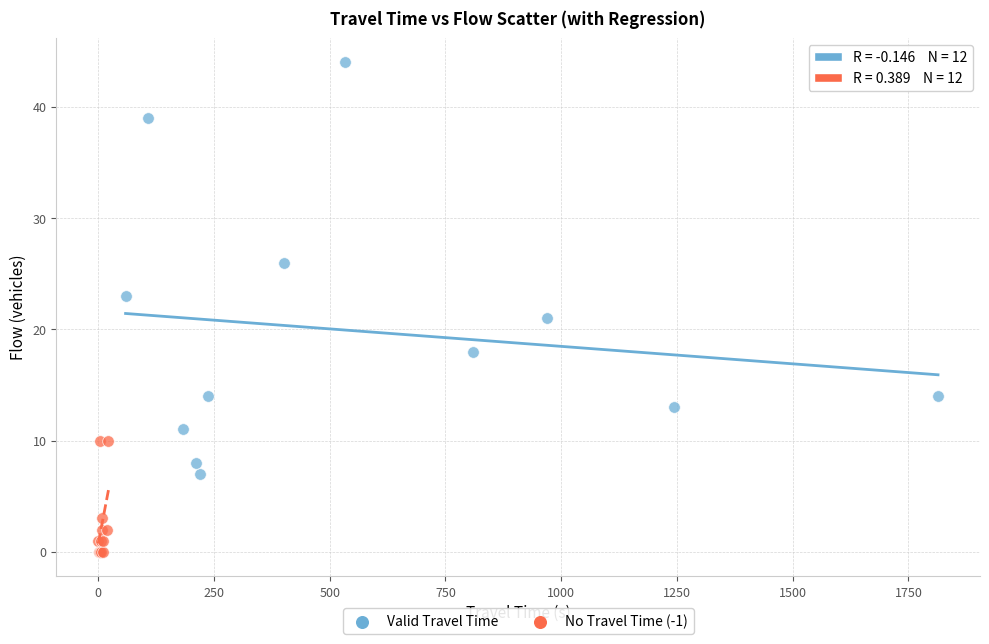

Which series contains the highest Y value?

Valid Travel Time